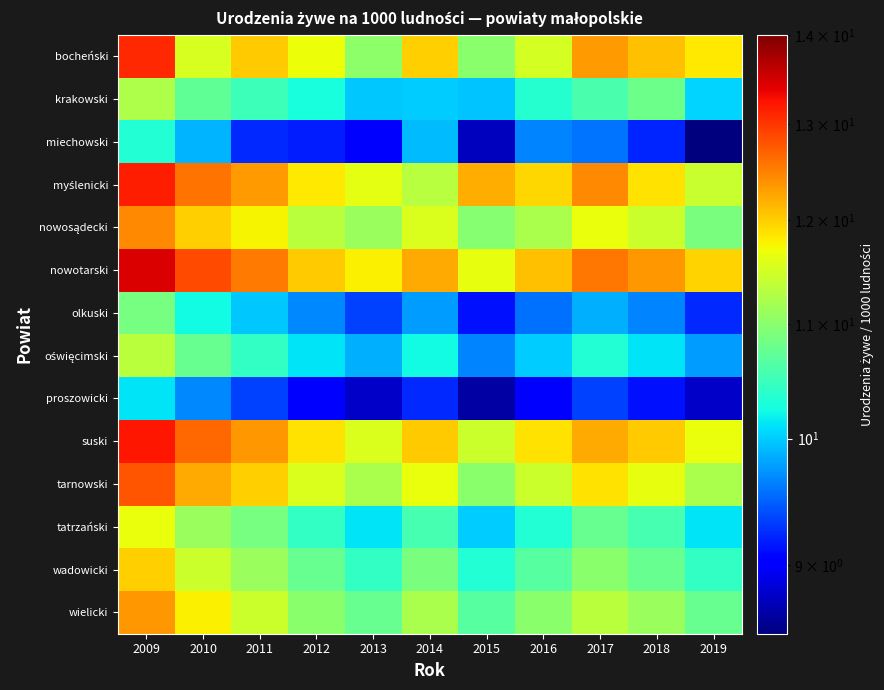

Which series has the largest total across all categories?

nowotarski